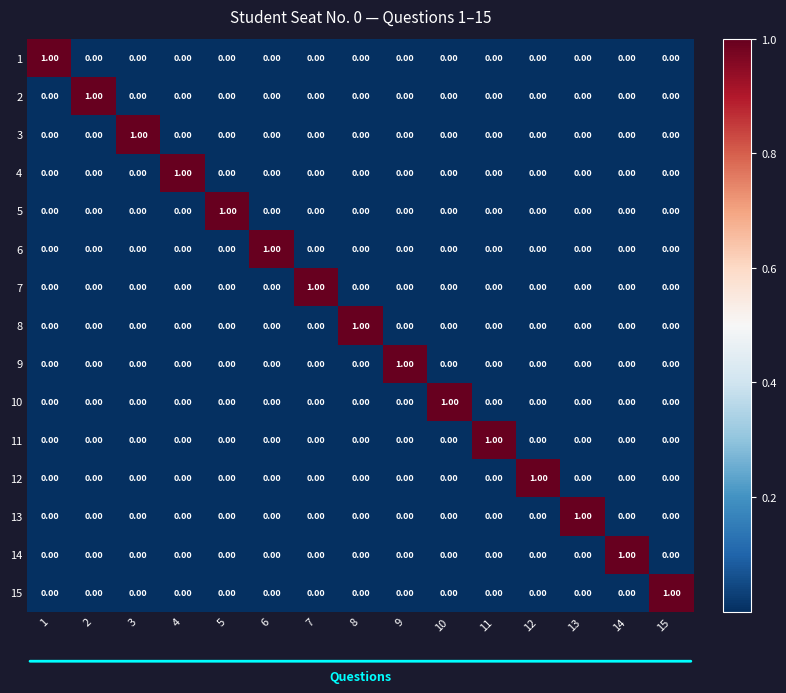

At how many categories does at least one series exceed 0?

15